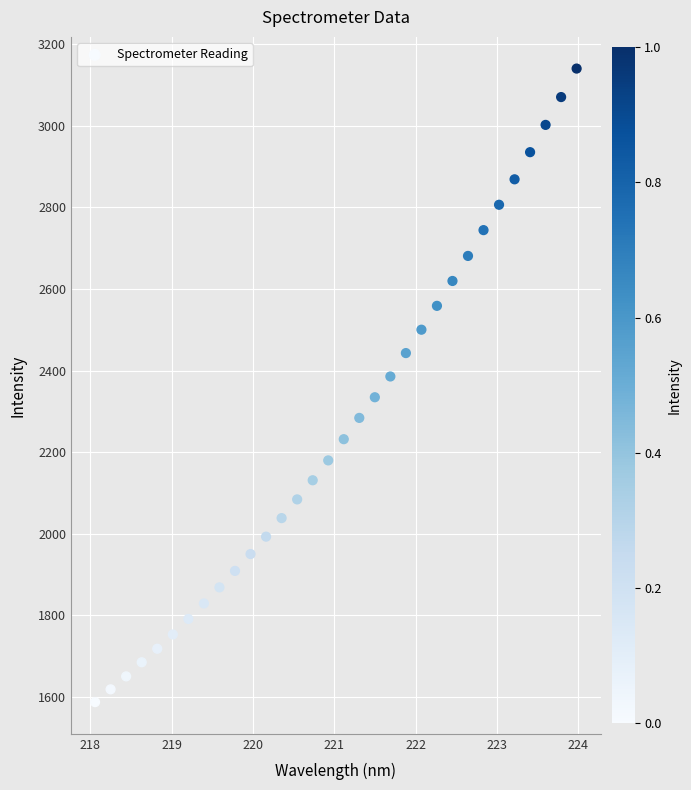

What is the range of X values (max minus min)?

5.9